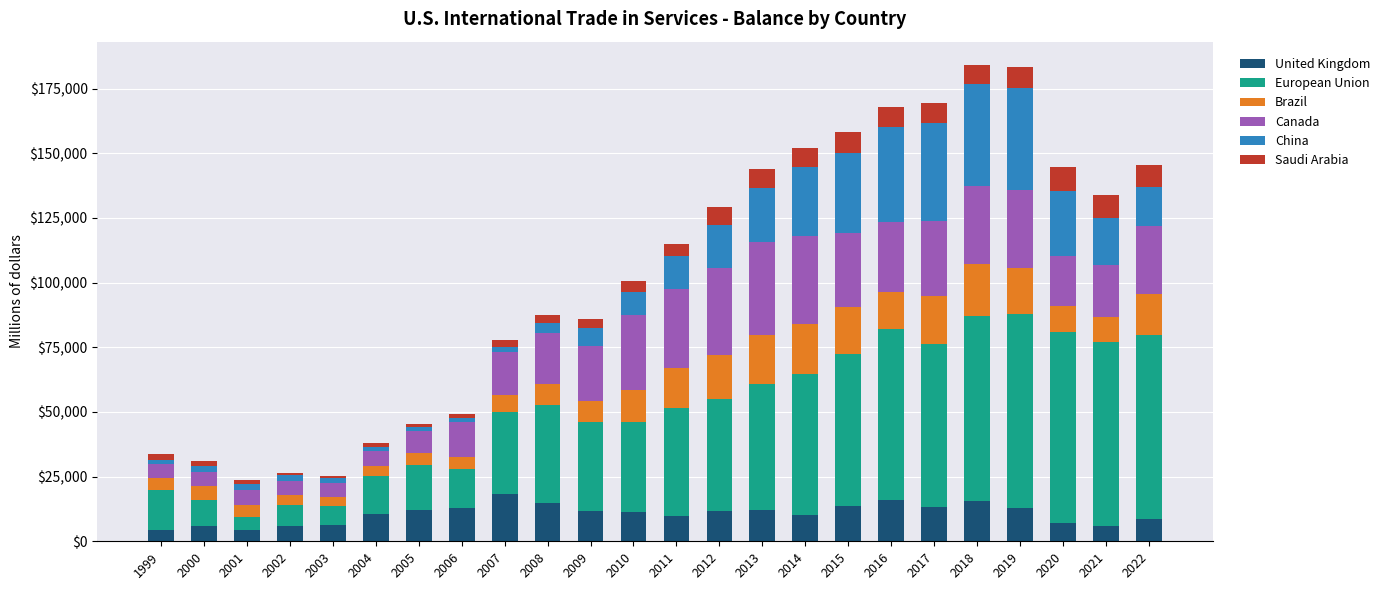

What is the maximum value for United Kingdom?

18453